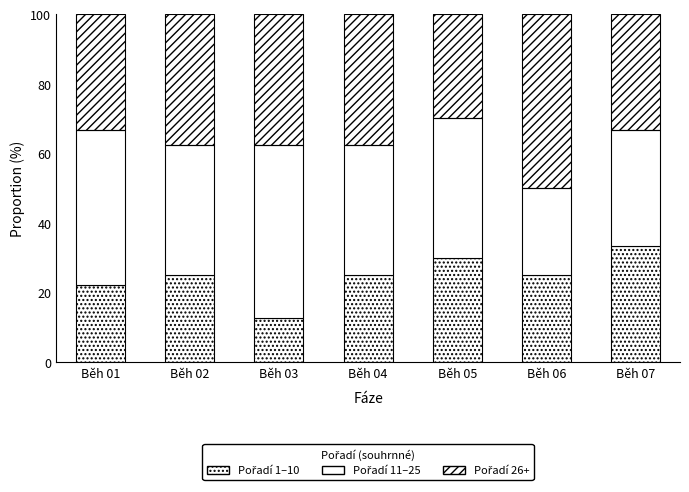

What is the average value of the Pořadí 11–25 series?

38.3